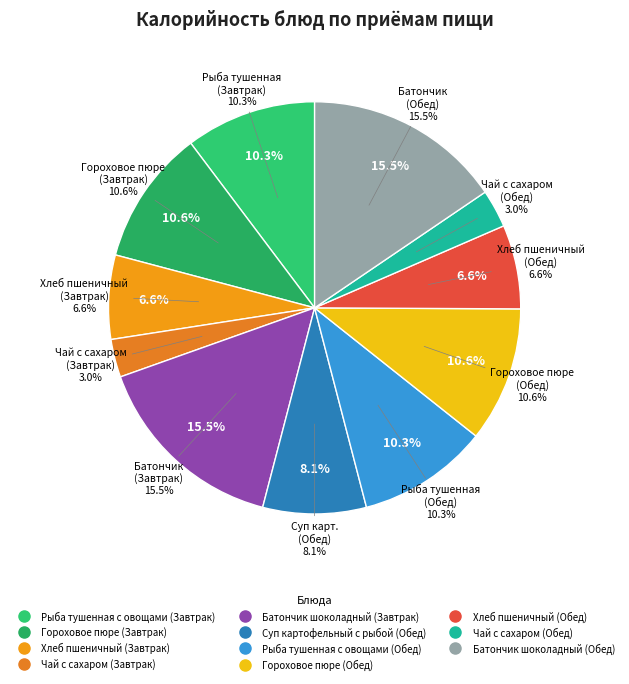

Count the number of slices in the pie.

11